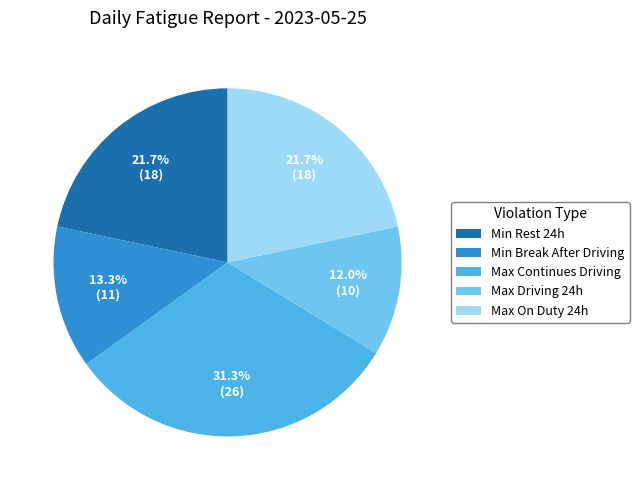

Which slice is the largest?

Max Continues Driving